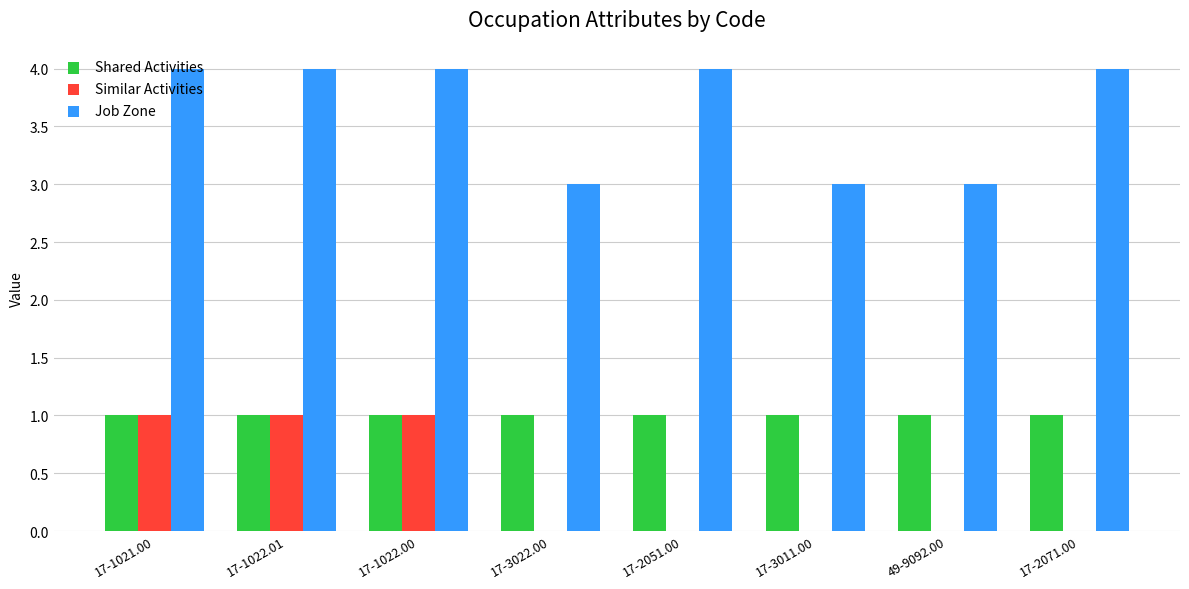

What is the maximum value for Similar Activities?

1